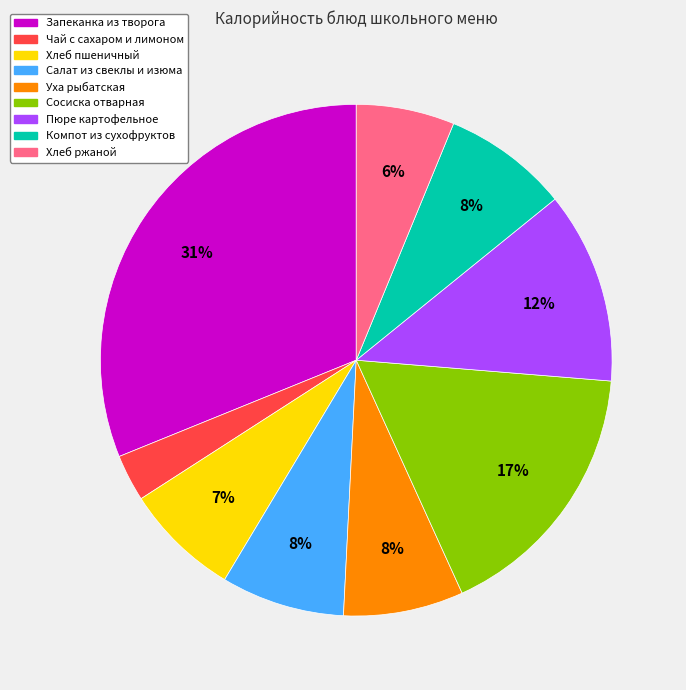

To the nearest percent, what is the combined percentage of Чай с сахаром и лимоном and Уха рыбатская?

11%